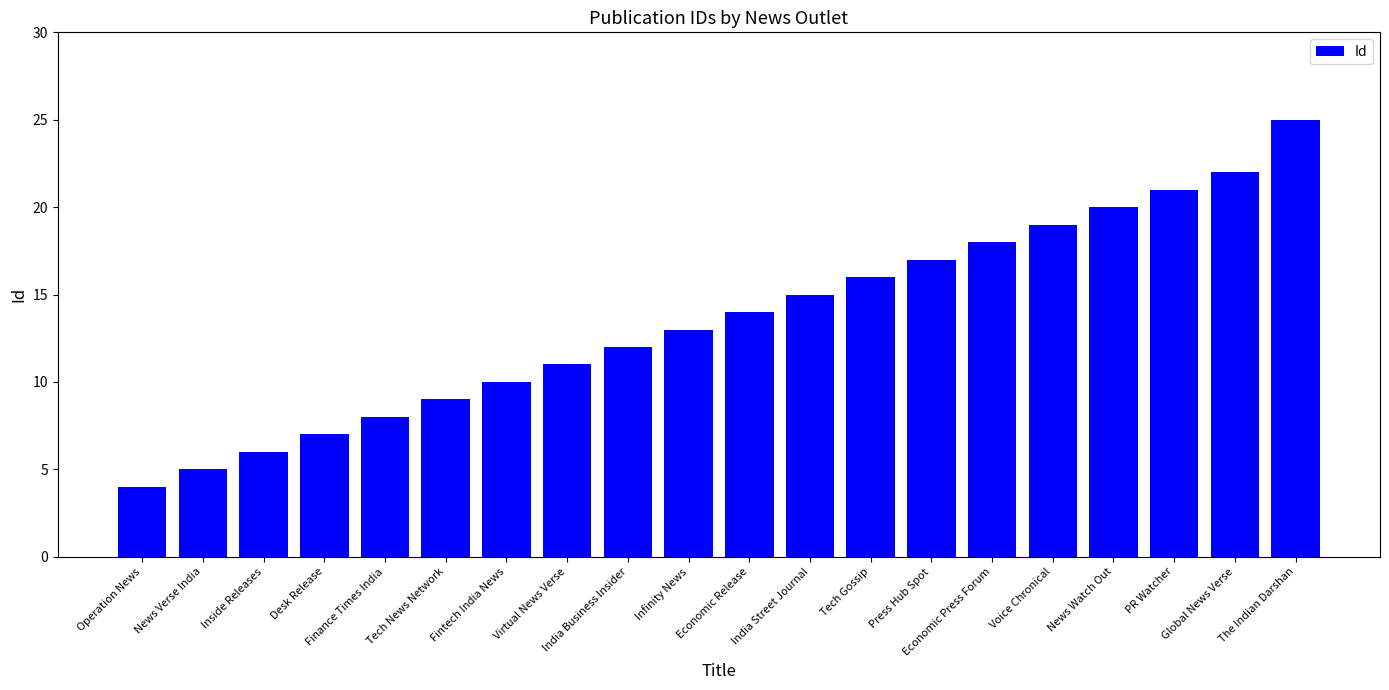

What is the greatest value displayed?

25